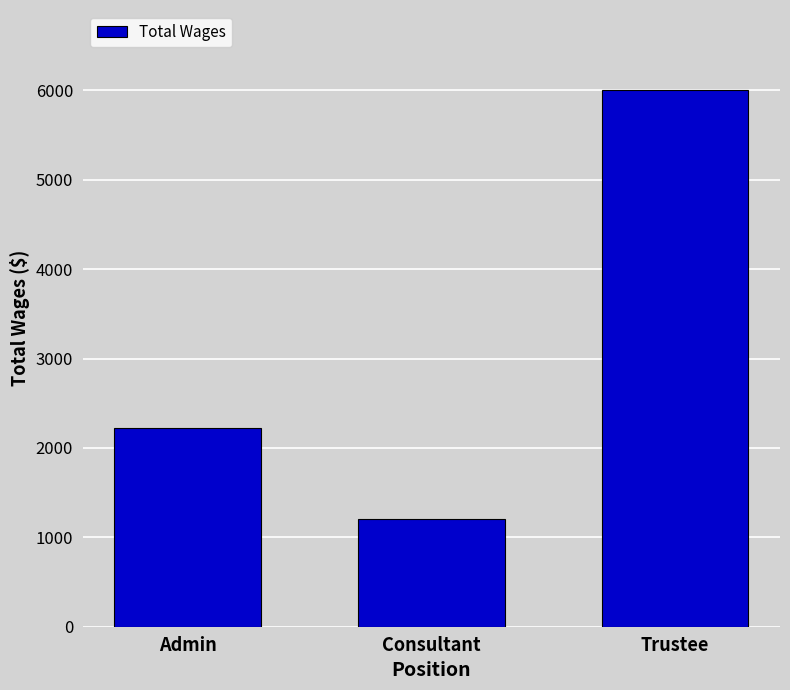

Reading right to left, what are all the values shown in this chart?

Trustee=6000	Consultant=1200	Admin=2220